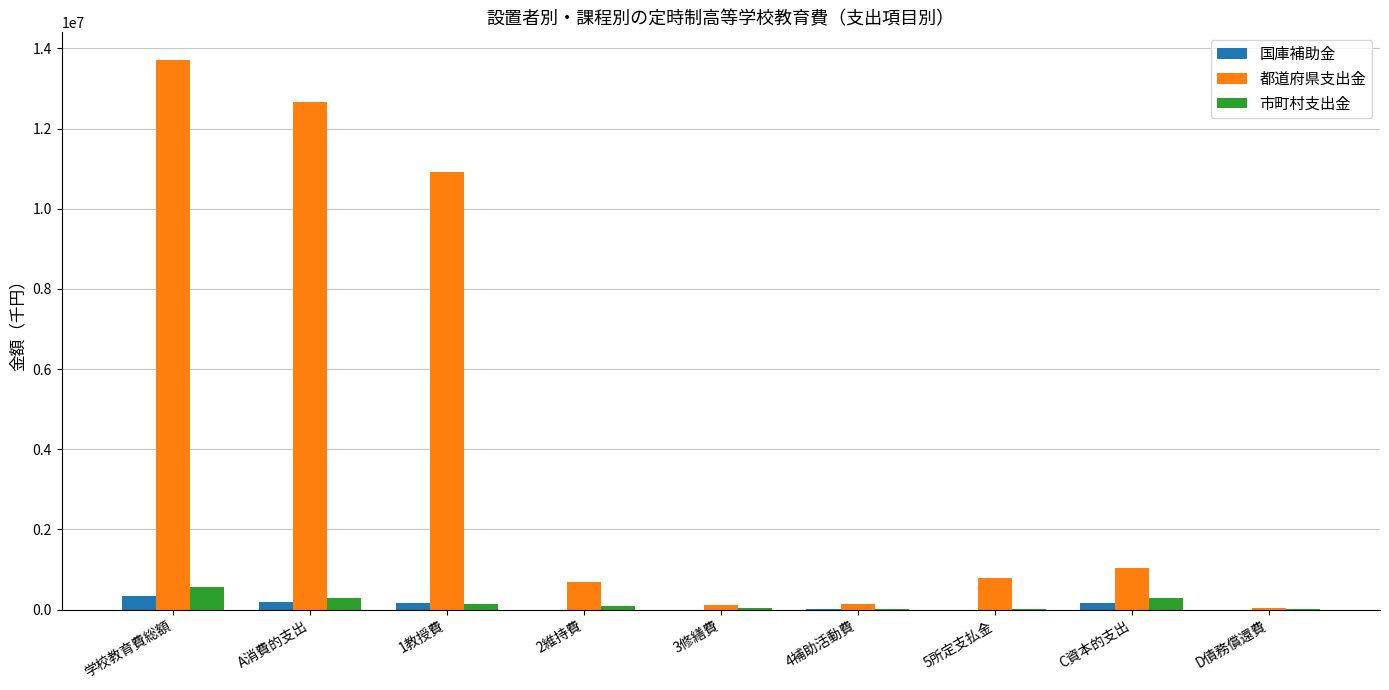

At which label does 都道府県支出金 reach its peak?

学校教育費総額